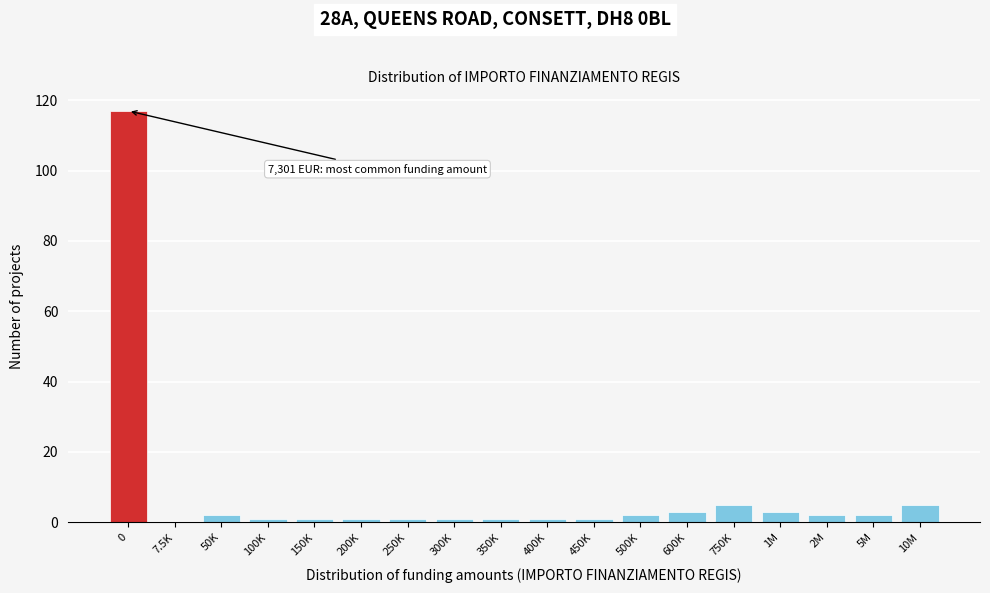

Reading left to right, list all the values displayed in this chart.

0=117	7.5K=0	50K=2	100K=1	150K=1	200K=1	250K=1	300K=1	350K=1	400K=1	450K=1	500K=2	600K=3	750K=5	1M=3	2M=2	5M=2	10M=5